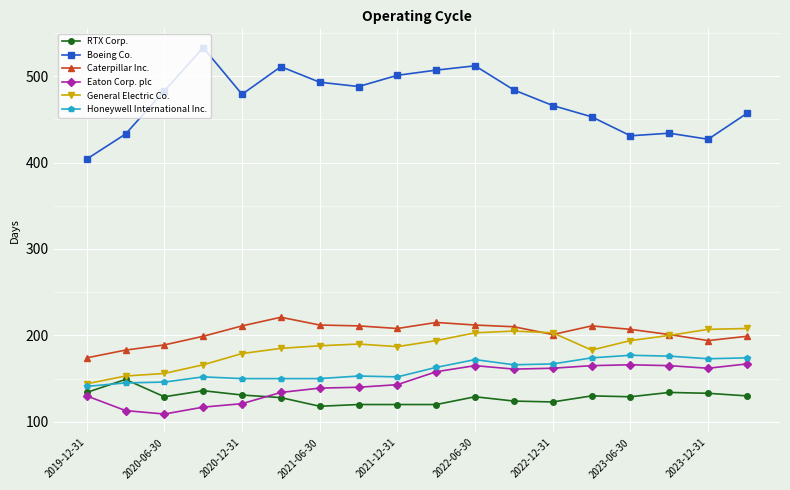

What is the smallest value displayed?

109